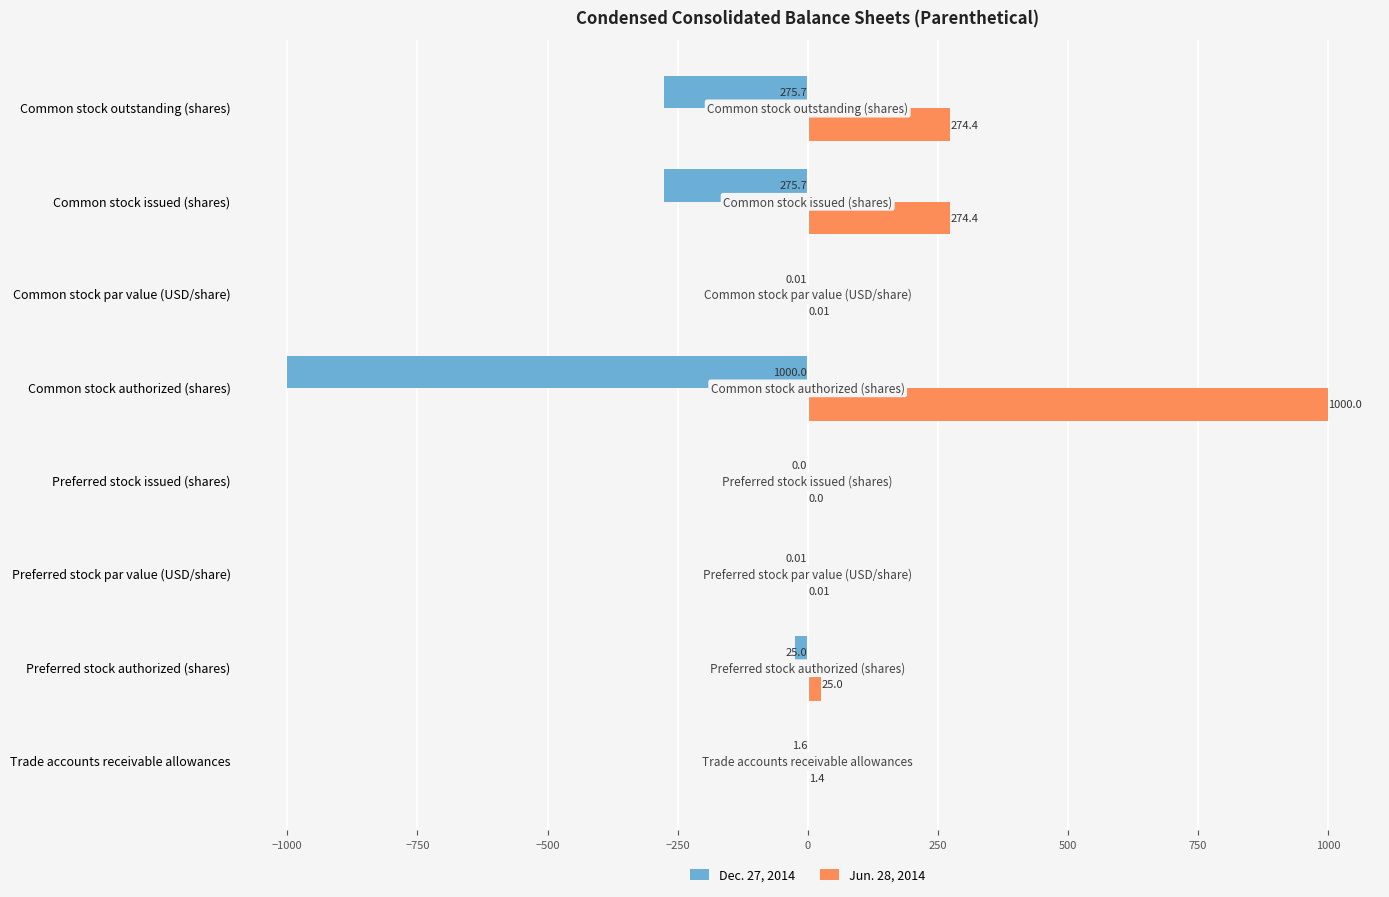

Is the value of Dec. 27, 2014 at Common stock par value (USD/share) greater than the value of Jun. 28, 2014 at Preferred stock authorized (shares)?

No